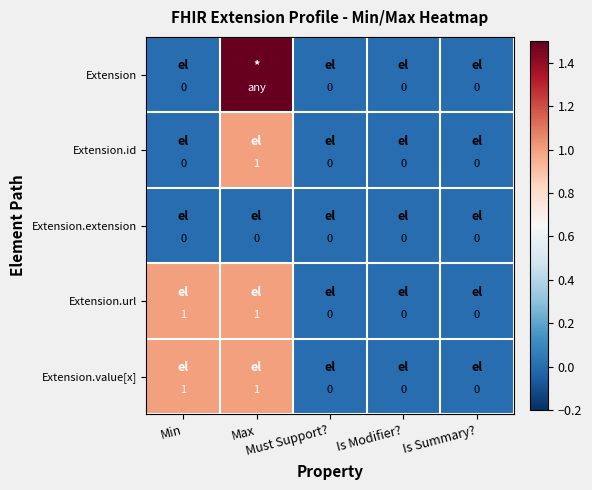

What is the highest value of the Extension.id series?

1.0